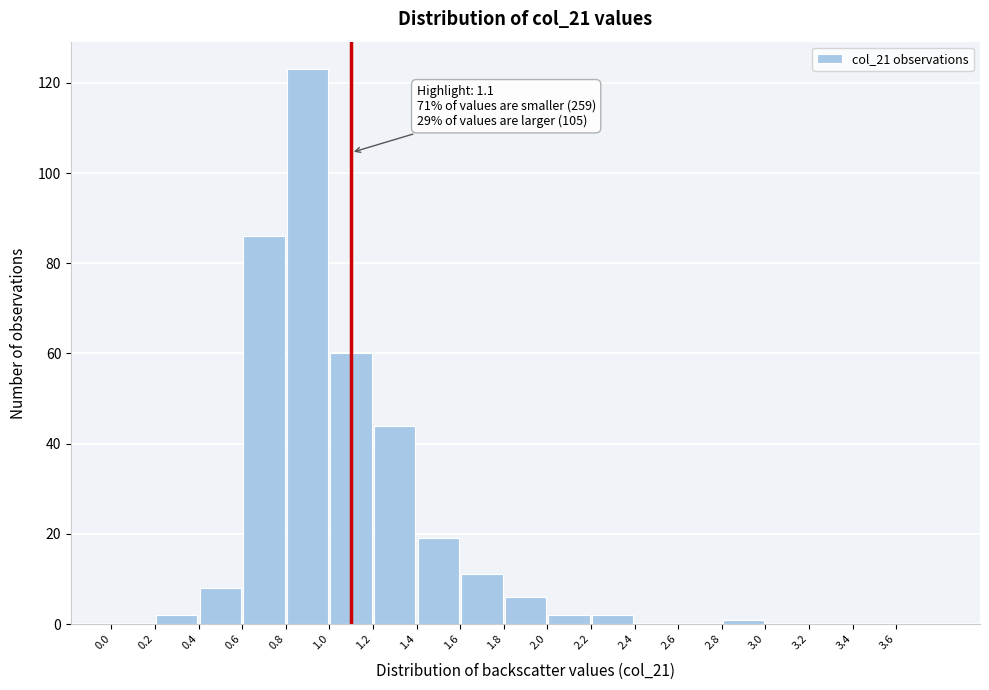

Over which range of the x-axis is the bar tallest?

0.8 to 1.0